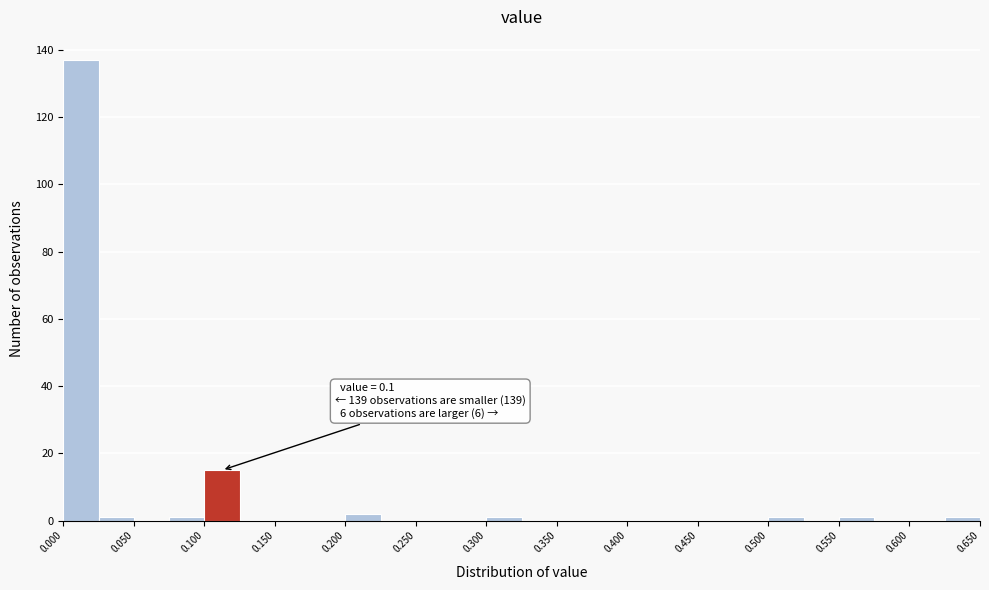

Which range on the x-axis has the tallest bar?

0.000 to 0.025